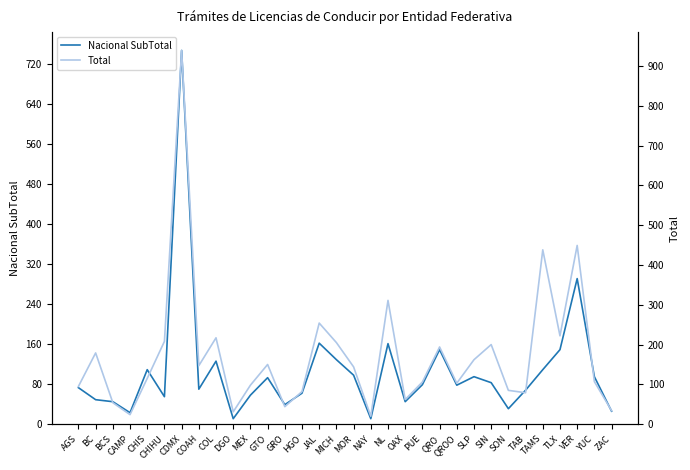

Reading right to left, extract all data points from this chart.

Nacional SubTotal: ZAC=26	YUC=95	VER=291	TLX=149	TAMS=109	TAB=68	SON=31	SIN=83	SLP=95	QROO=78	QRO=149	PUE=79	OAX=45	NL=161	NAY=11	MOR=98	MICH=129	JAL=162	HGO=62	GRO=39	GTO=93	MEX=58	DGO=11	COL=126	COAH=70	CDMX=747	CHIHU=55	CHIS=109	CAMP=23	BCS=45	BC=49	AGS=73
Total: ZAC=34	YUC=107	VER=449	TLX=222	TAMS=438	TAB=79	SON=85	SIN=200	SLP=162	QROO=103	QRO=194	PUE=106	OAX=62	NL=311	NAY=20	MOR=144	MICH=205	JAL=254	HGO=82	GRO=44	GTO=150	MEX=98	DGO=31	COL=217	COAH=147	CDMX=939	CHIHU=208	CHIS=115	CAMP=24	BCS=54	BC=179	AGS=95